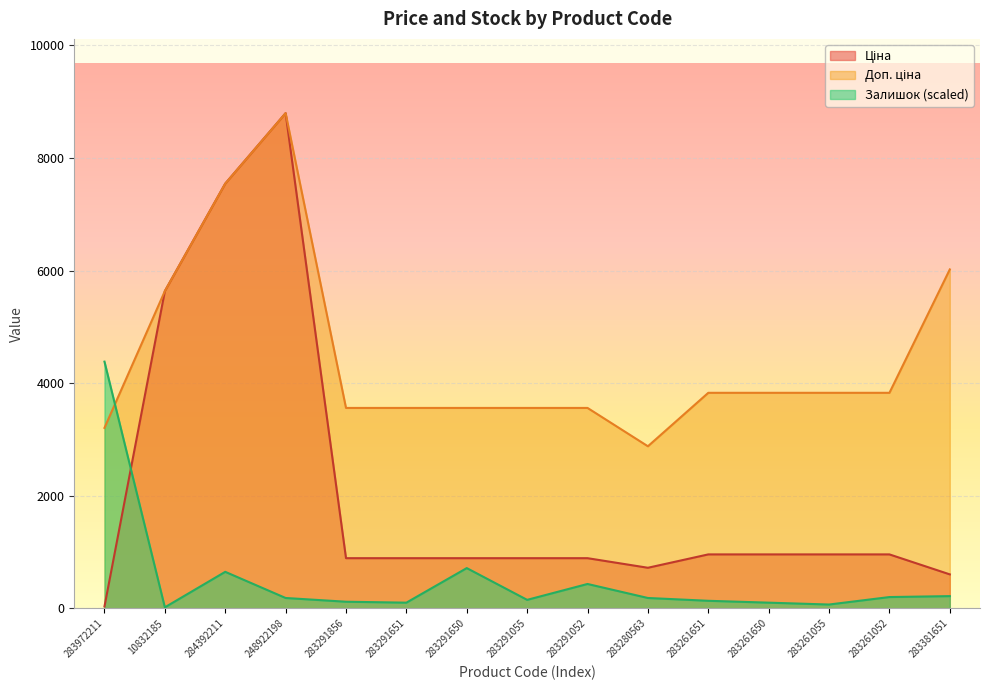

Which has a higher value, 283291052 or 283261052?

283261052